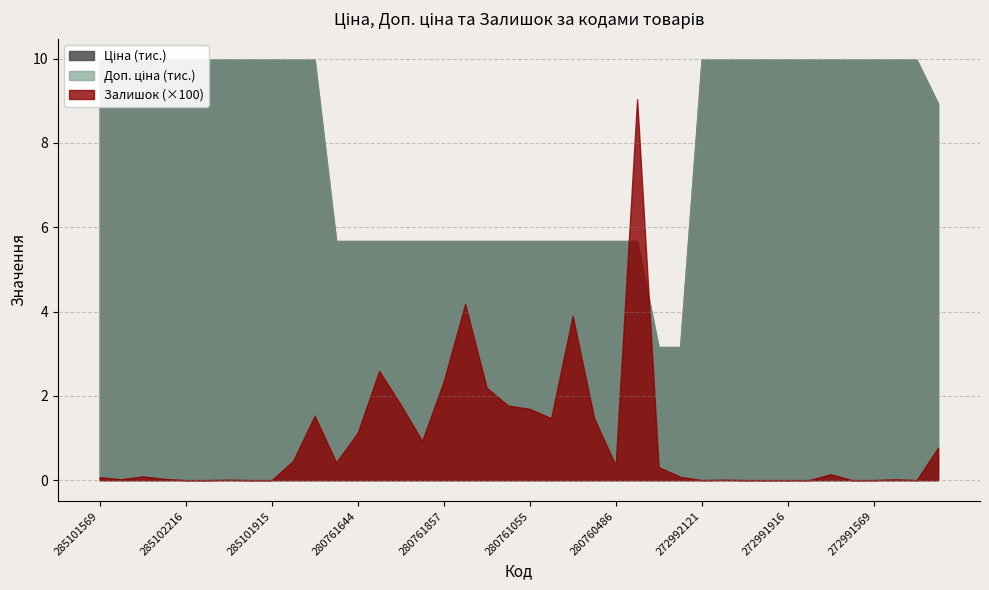

The Залишок series shows 0.0 at 285102120. True or false?

True